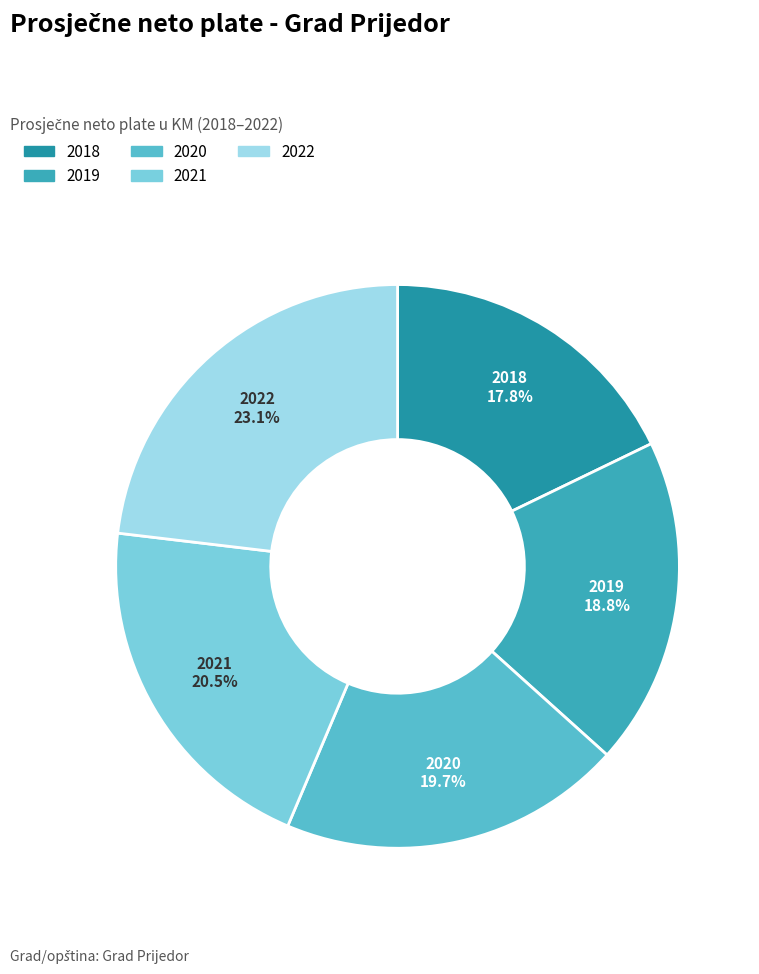

How many slices are in this pie chart?

5